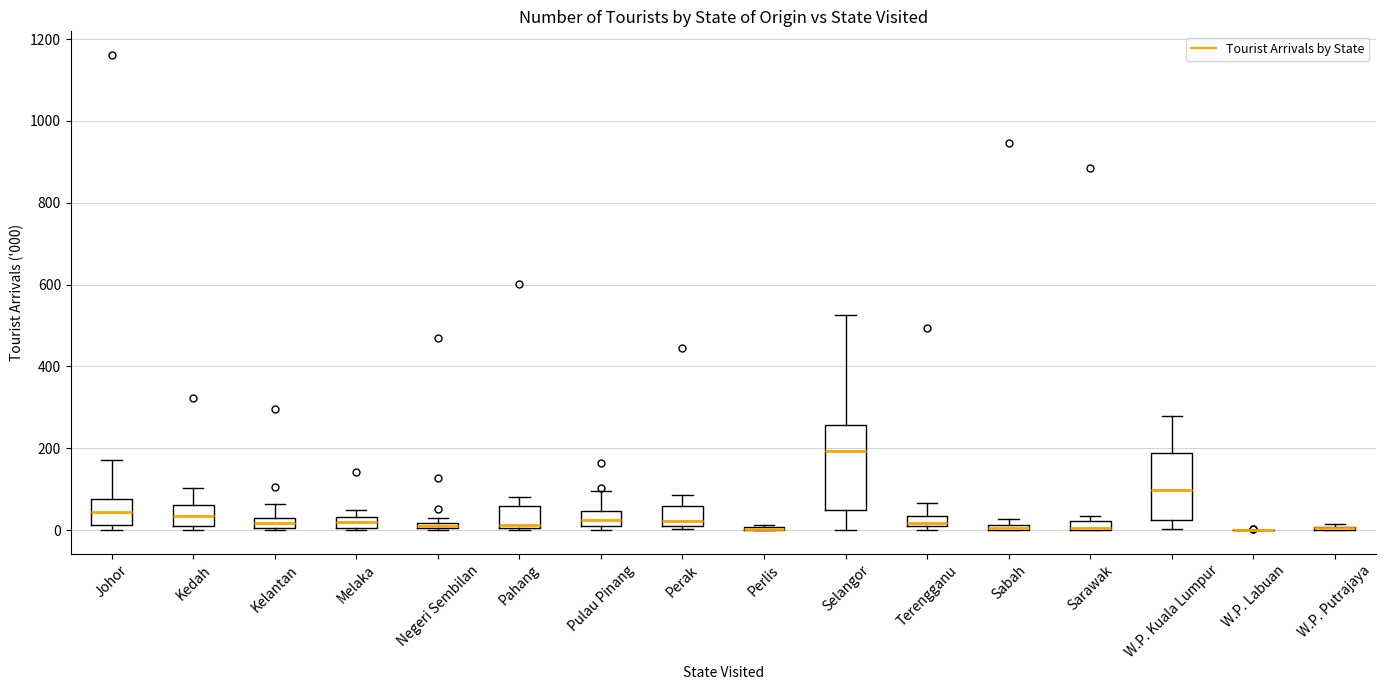

Where does the lower whisker of the box for W.P. Kuala Lumpur end on the y-axis? The values are not printed on the chart, so give them approximately, as read against the axis.

0